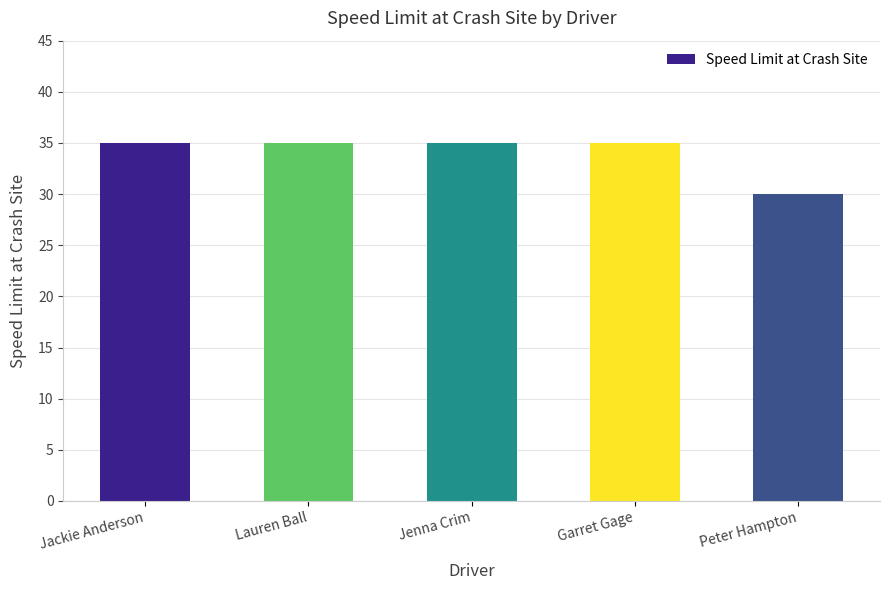

How many bars are there in total?

5